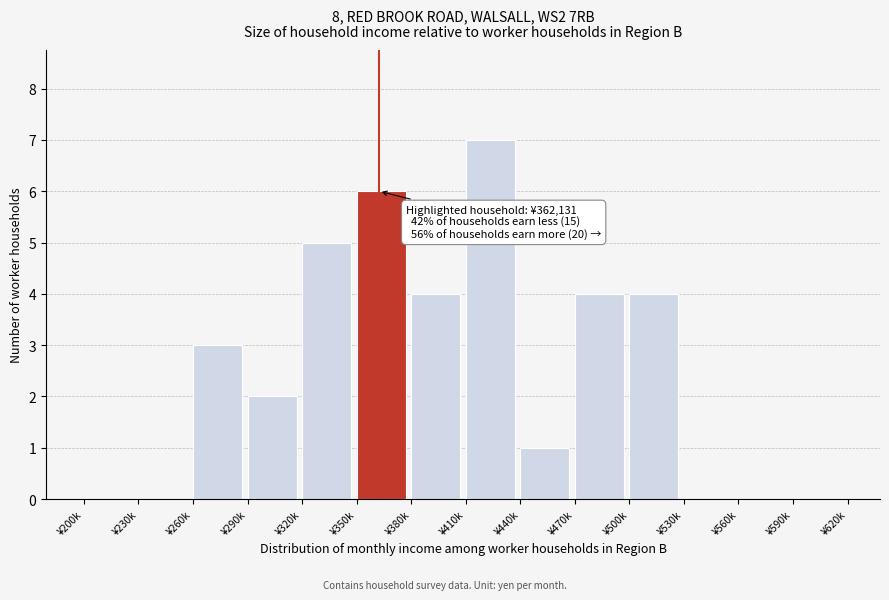

Reading left to right, what are all the values shown in this chart?

¥200k=0	¥230k=0	¥260k=3	¥290k=2	¥320k=5	¥350k=6	¥380k=4	¥410k=7	¥440k=1	¥470k=4	¥500k=4	¥530k=0	¥560k=0	¥590k=0